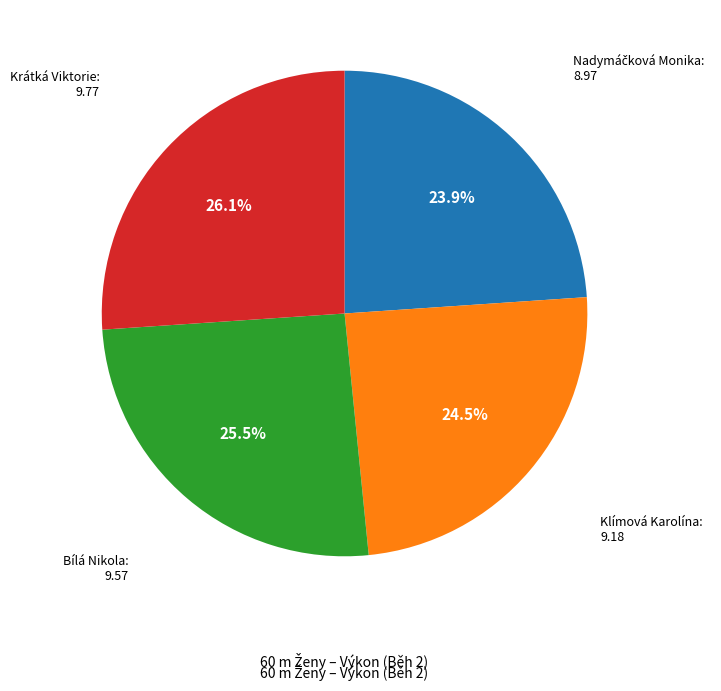

Is there any slice that represents more than half of the pie?

No